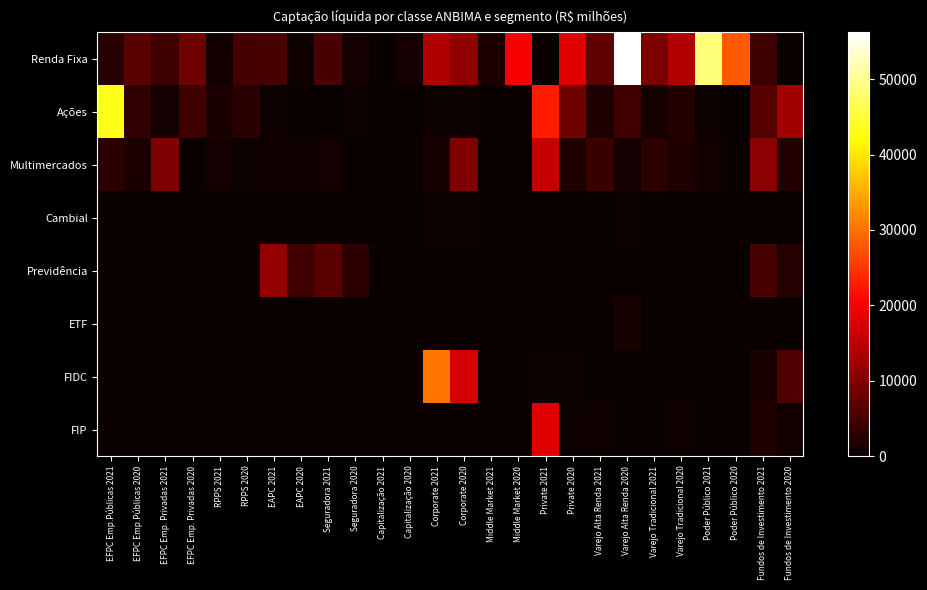

At which category is the sum across all series the highest?

Varejo Alta Renda 2020